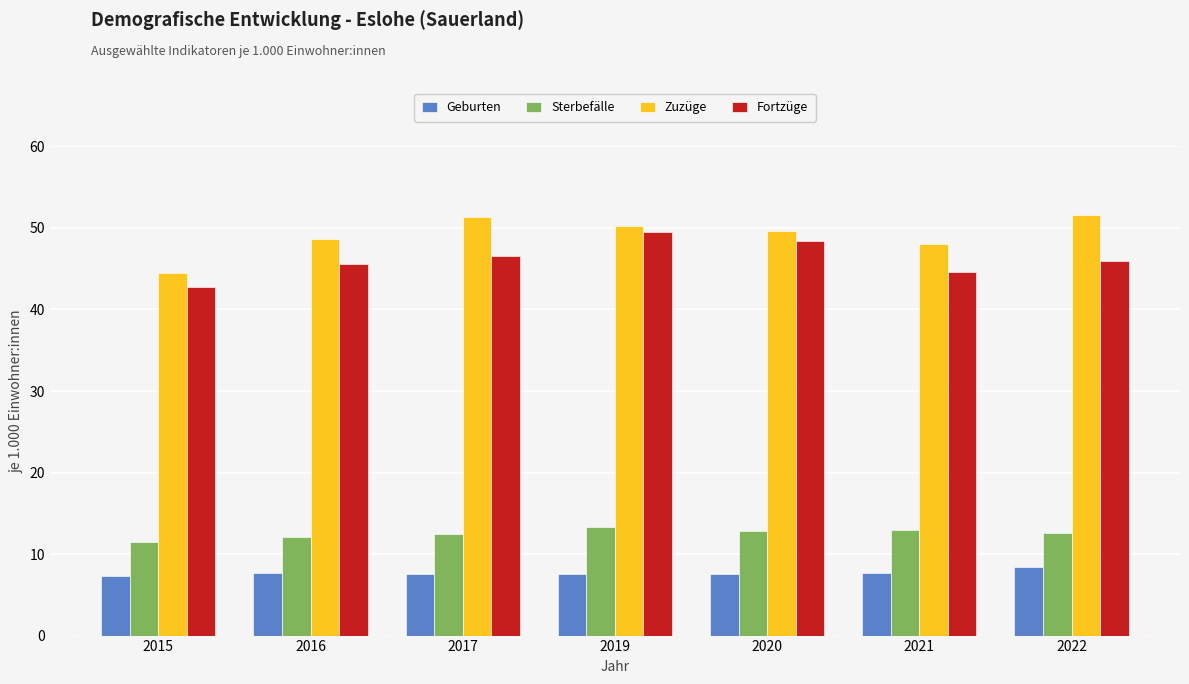

Is the value of Geburten at 2015 greater than the value of Fortzüge at 2017?

No